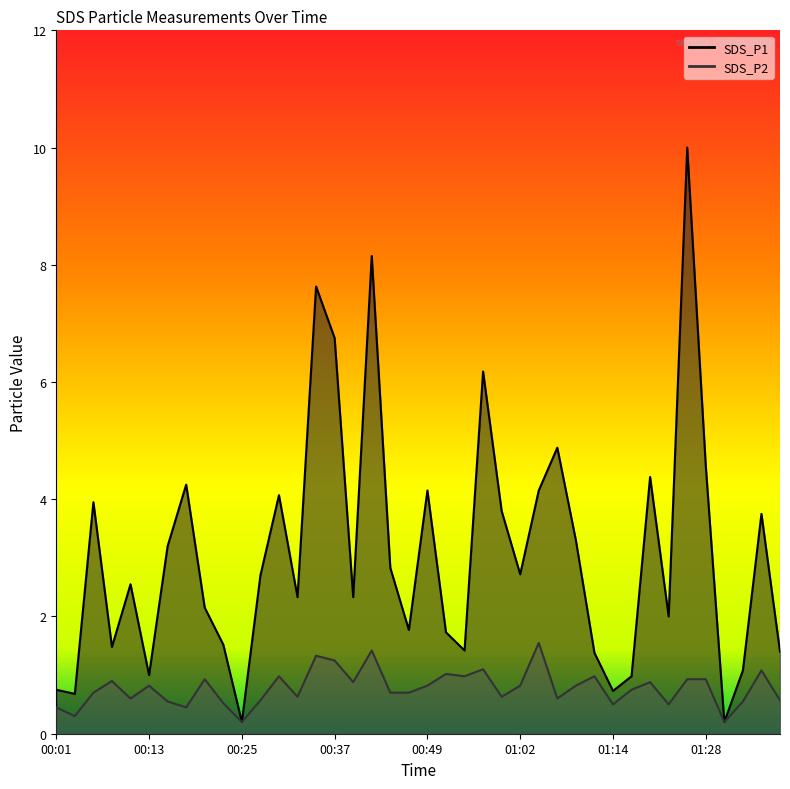

Rank the series at 00:10 from highest to lowest value.

SDS_P1, SDS_P2